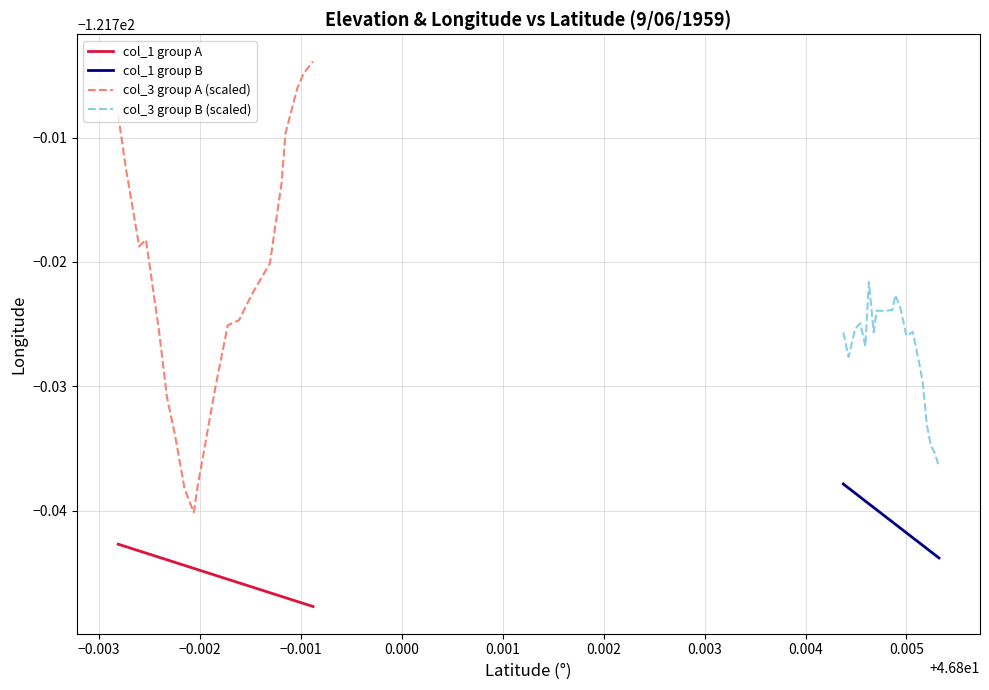

Reading right to left, transcribe all the data shown in this chart.

col_1 group A: -121.7	-121.7	-121.7	-121.7	-121.7	-121.7	-121.7	-121.7	-121.7	-121.7	-121.7	-121.7	-121.7	-121.7	-121.7	-121.7	-121.7	-121.7	-121.7	-121.7
col_1 group B: -121.7	-121.7	-121.7	-121.7	-121.7	-121.7	-121.7	-121.7	-121.7	-121.7	-121.7	-121.7	-121.7	-121.7	-121.7	-121.7	-121.7	-121.7	-121.7	-121.7
col_3 group A (scaled): -121.7	-121.7	-121.7	-121.7	-121.7	-121.7	-121.7	-121.7	-121.7	-121.7	-121.7	-121.7	-121.7	-121.7	-121.7	-121.7	-121.7	-121.7	-121.7	-121.7
col_3 group B (scaled): -121.7	-121.7	-121.7	-121.7	-121.7	-121.7	-121.7	-121.7	-121.7	-121.7	-121.7	-121.7	-121.7	-121.7	-121.7	-121.7	-121.7	-121.7	-121.7	-121.7